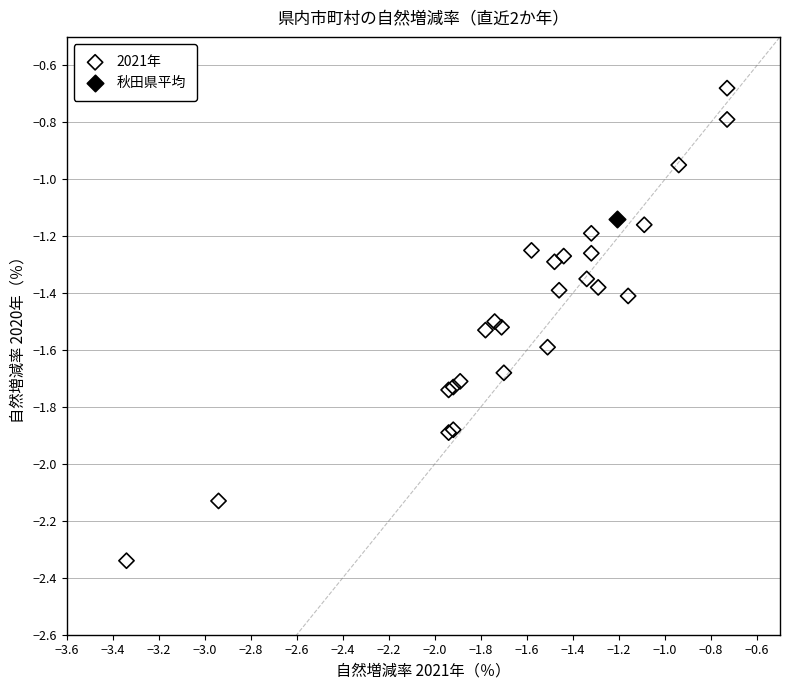

What are all the series names shown in the legend?

2021年, 秋田県平均